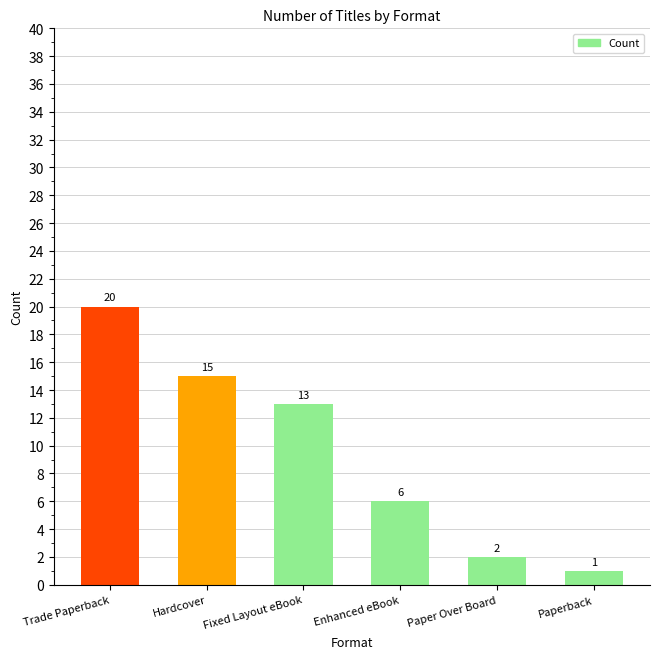

What is the value of the 6th bar from the left?

1